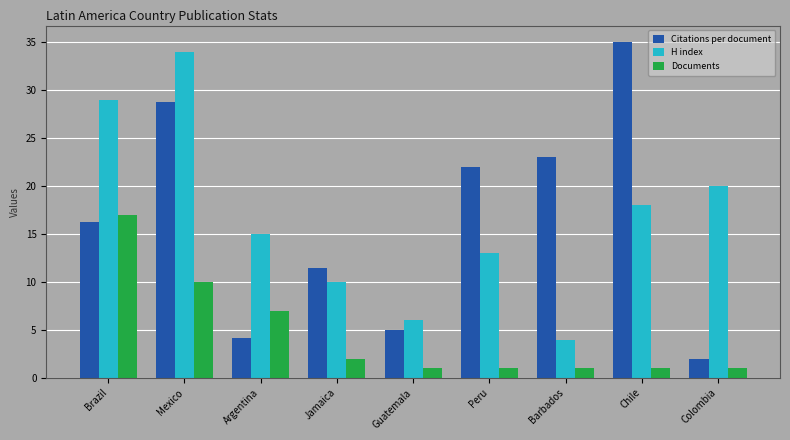

What are all the series names shown in the legend?

Citations per document, H index, Documents